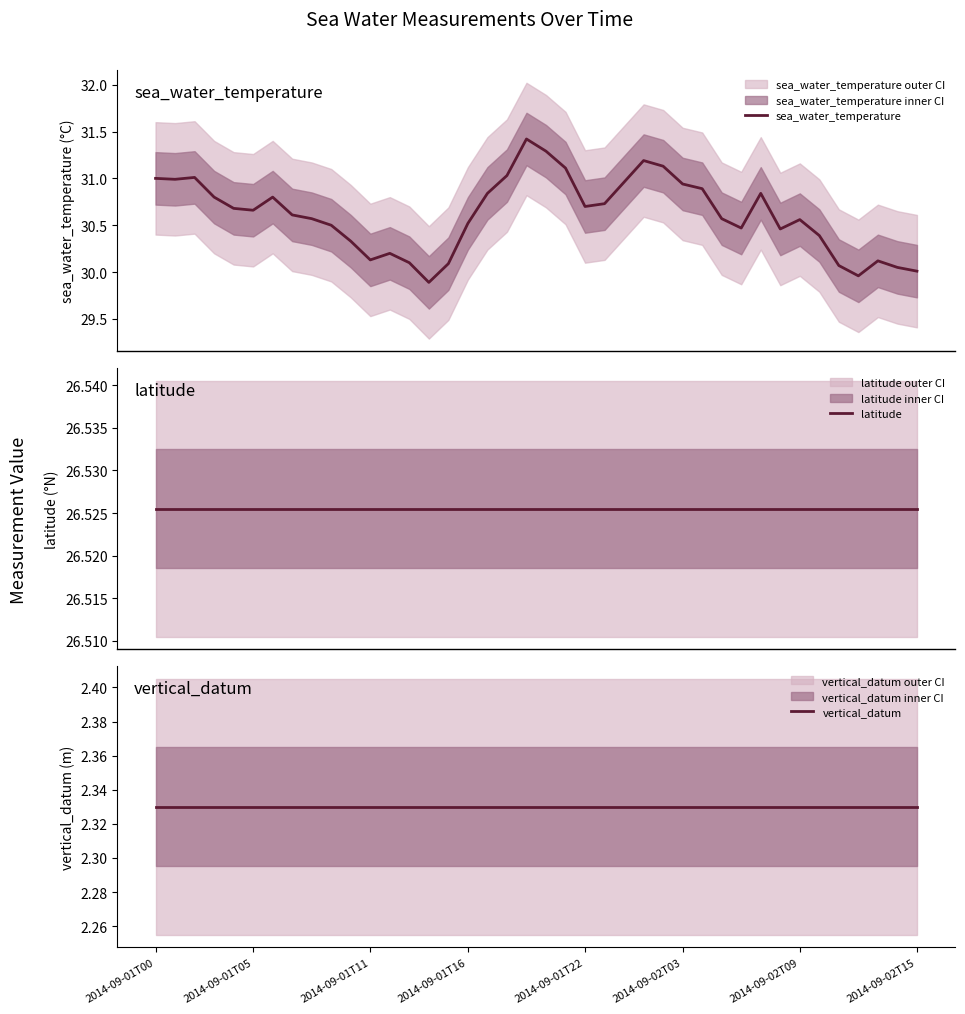

Rank the series by their maximum value, from highest to lowest.

sea_water_temperature, latitude, vertical_datum